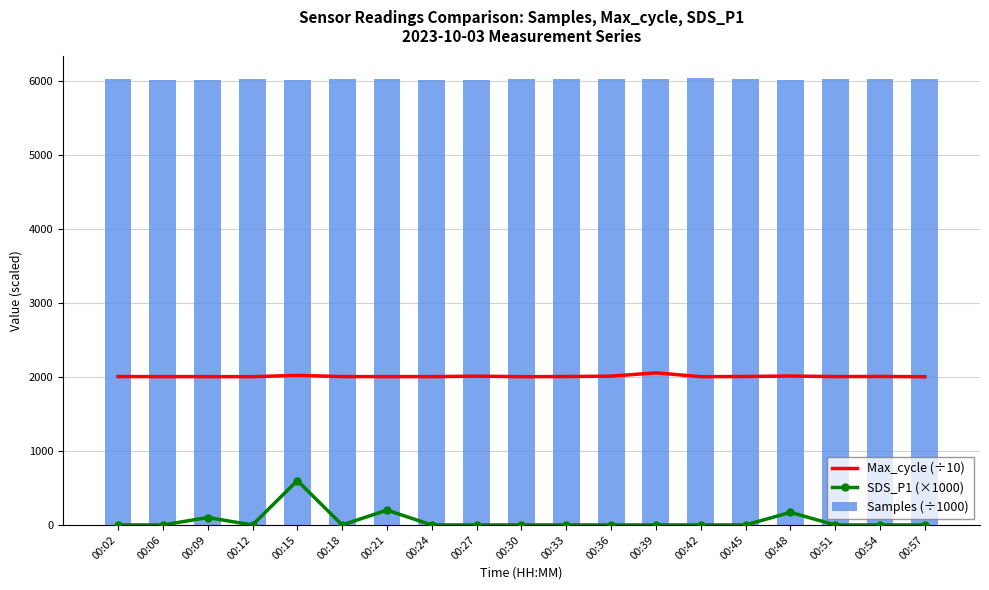

The Samples (÷1000) series shows 9055.3 at 00:33. True or false?

False